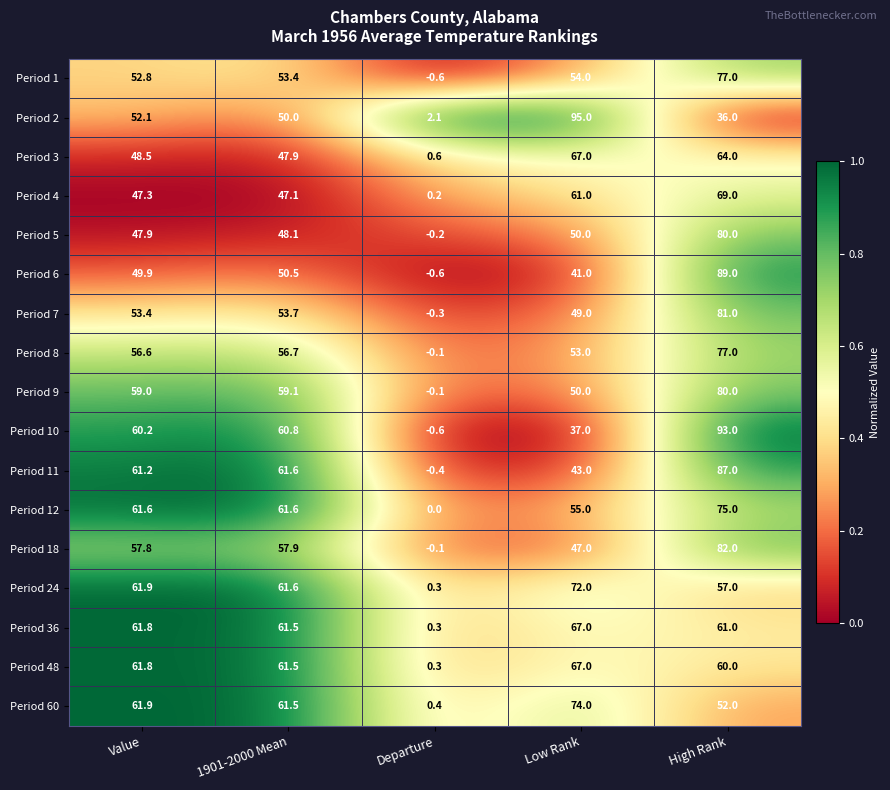

What is the greatest value displayed?

95.0